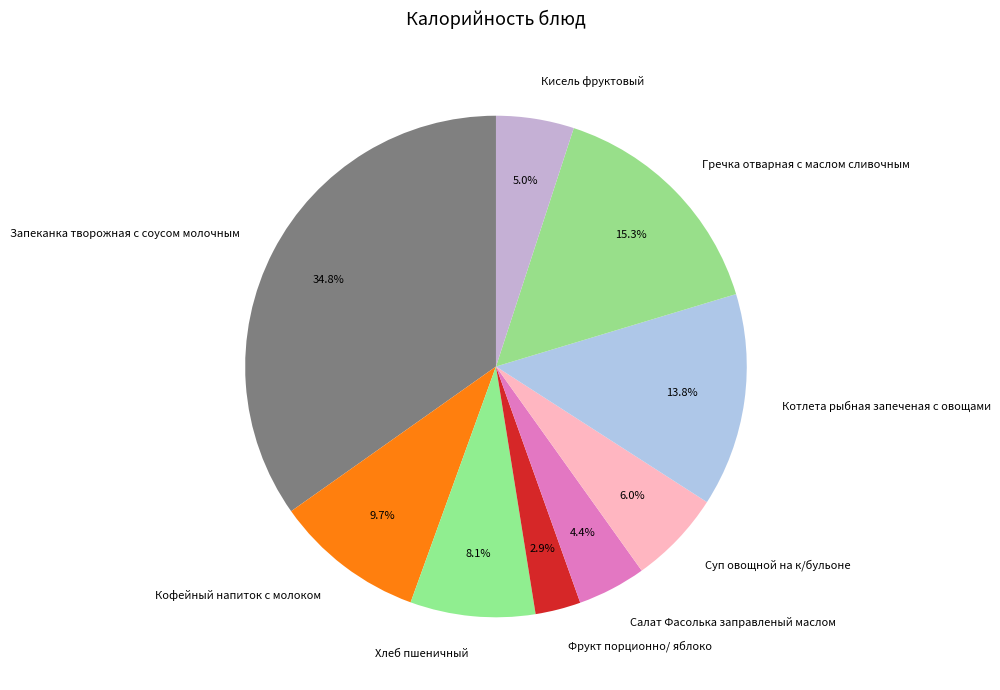

Is Кофейный напиток с молоком the majority of the pie?

No